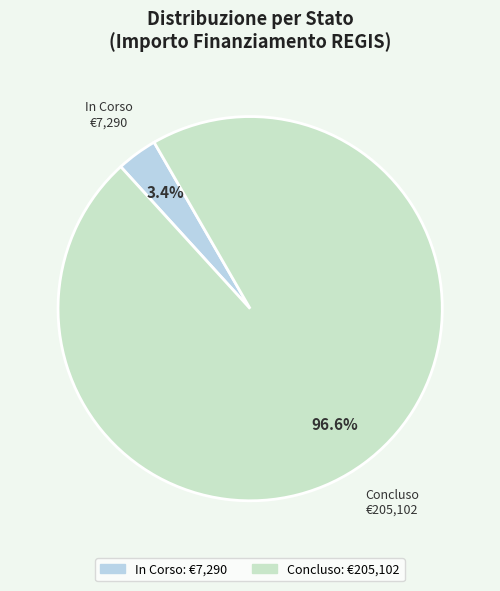

Does In Corso account for over 50% of the chart?

No